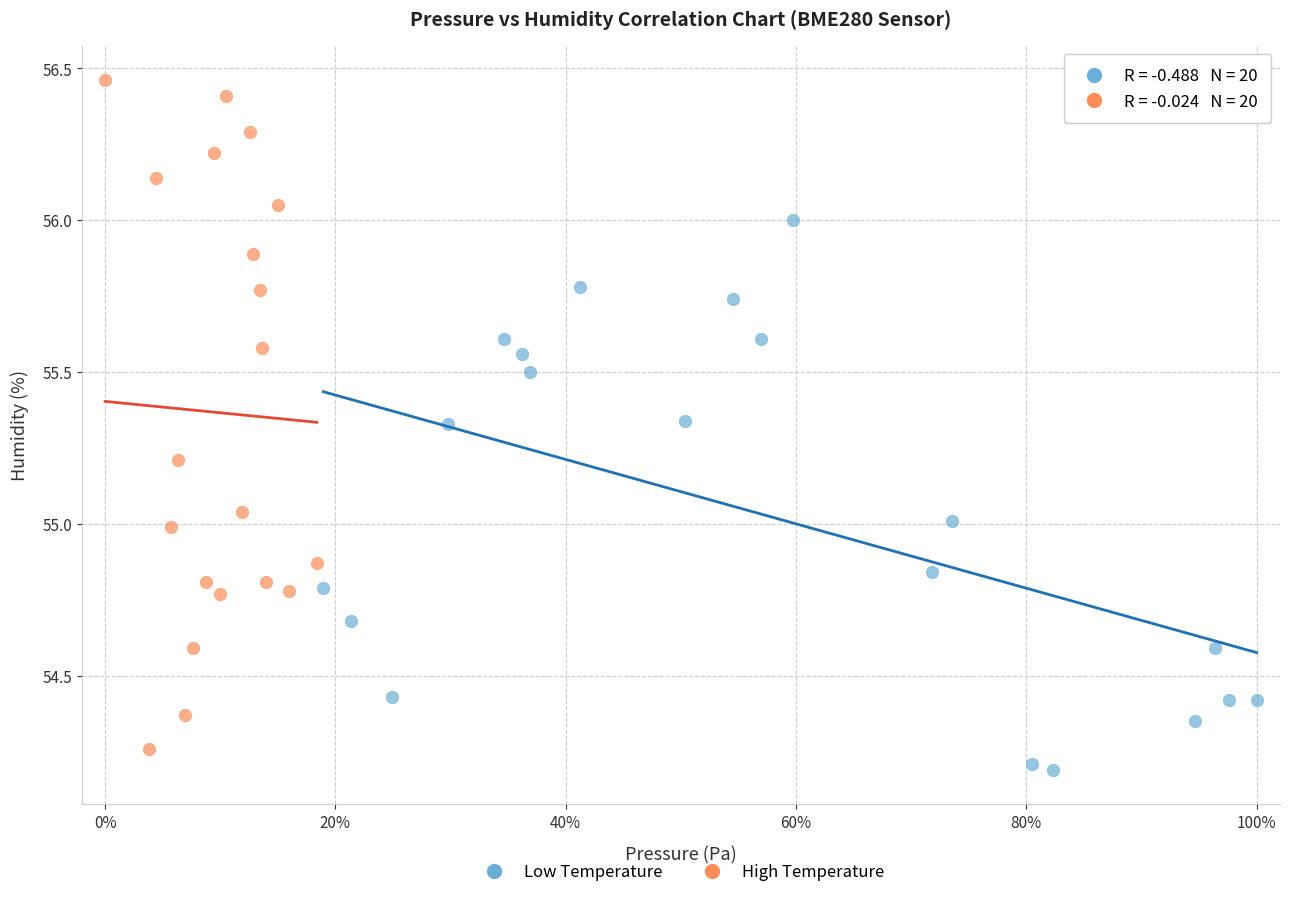

Which series has the largest Y range (max minus min)?

High Temperature